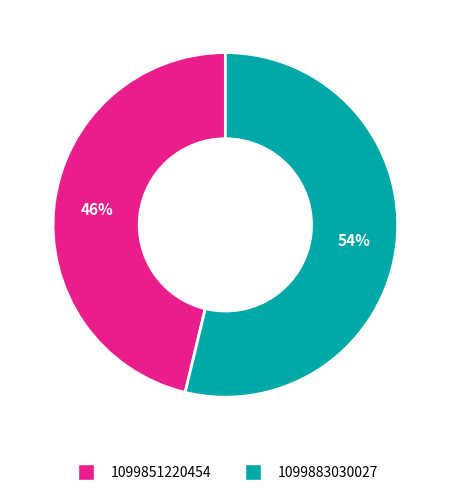

To the nearest percent, what portion does 1099883030027 represent?

54%